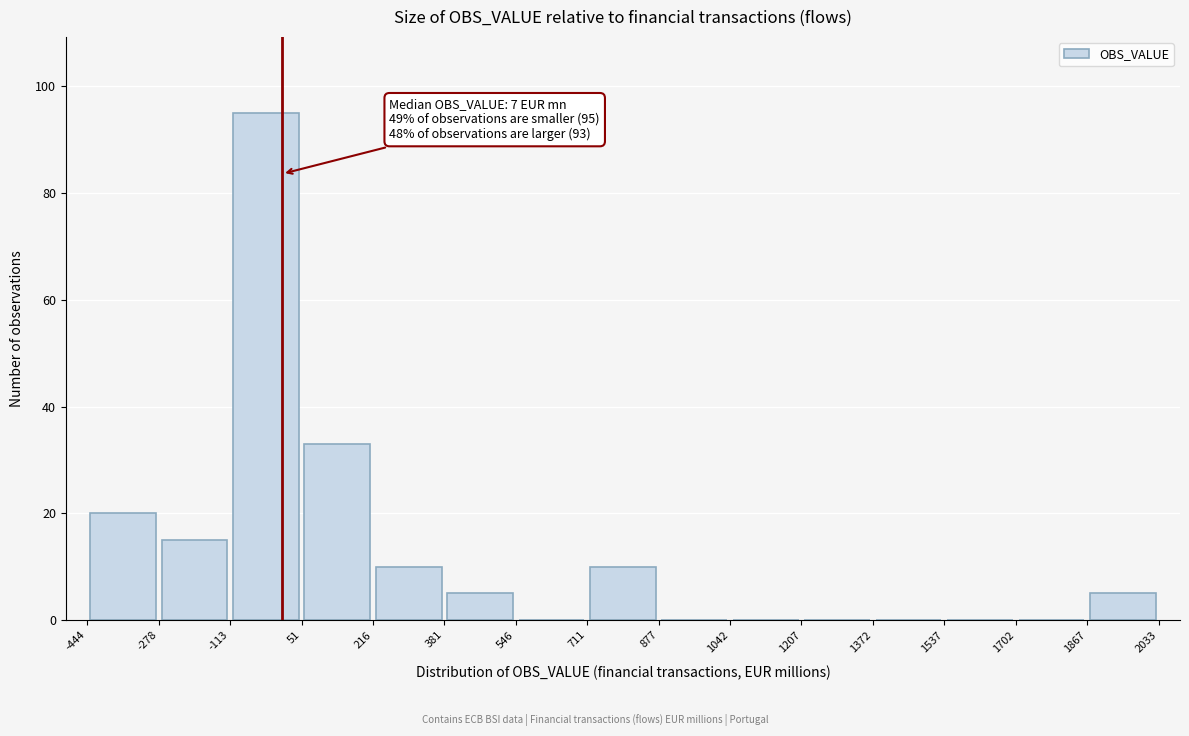

Which range on the x-axis has the tallest bar?

-113 to 51